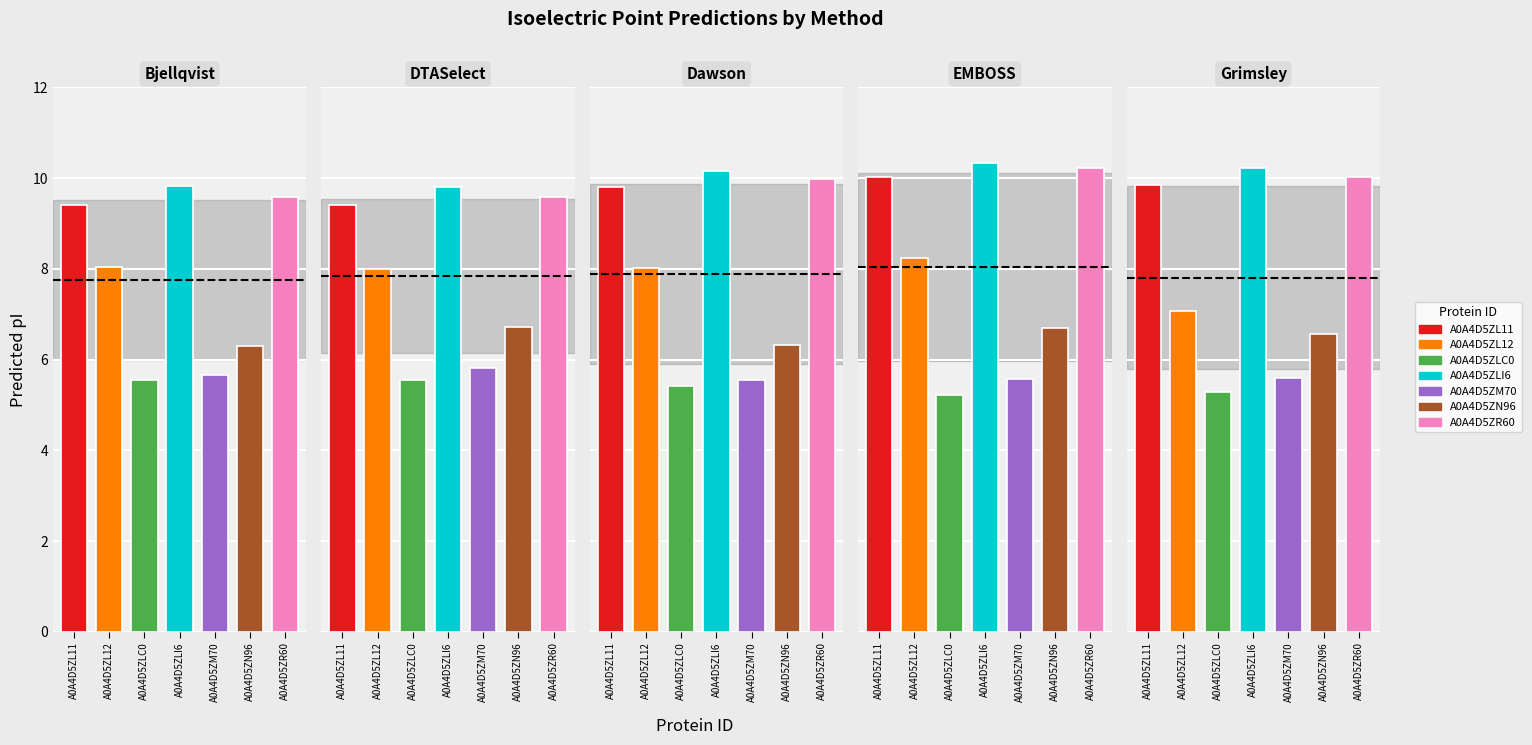

Reading left to right, transcribe all the data shown in this chart.

Bjellqvist: 9.4	8.0	5.5	9.8	5.7	6.3	9.6
DTASelect: 9.4	8.0	5.5	9.8	5.8	6.7	9.6
Dawson: 9.8	8.0	5.4	10.2	5.5	6.3	10.0
EMBOSS: 10.0	8.2	5.2	10.3	5.6	6.7	10.2
Grimsley: 9.9	7.1	5.3	10.2	5.6	6.6	10.0